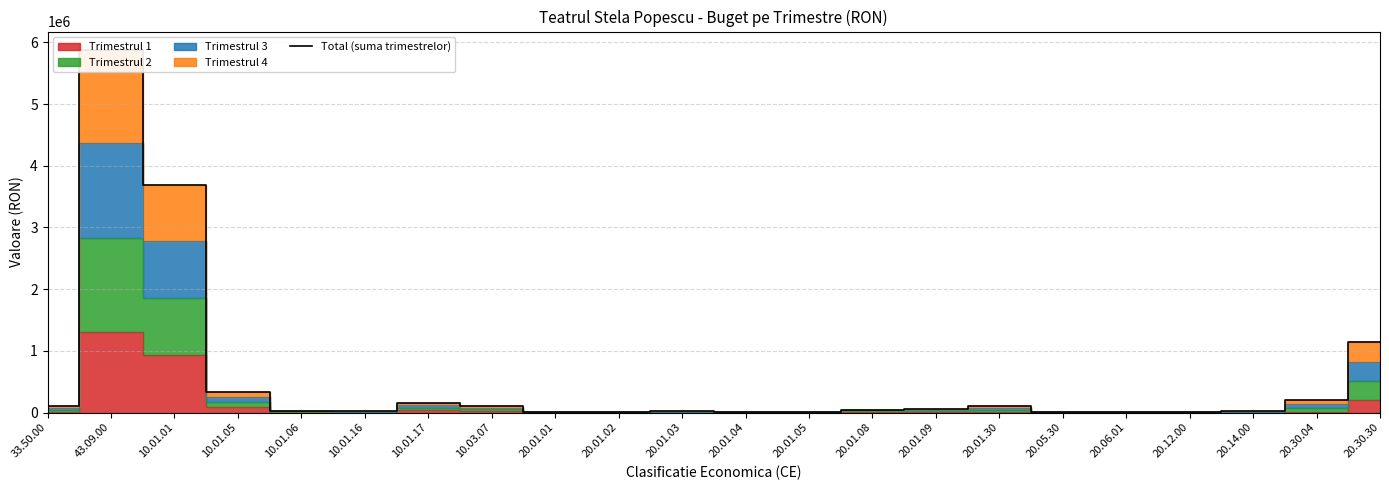

Reading right to left, extract all data points from this chart.

1140000	200000	20000	10000	10000	15000	110000	50000	45000	5000	5000	20000	5000	5000	107000	160000	20000	30000	340000	3686000	5883000	100000